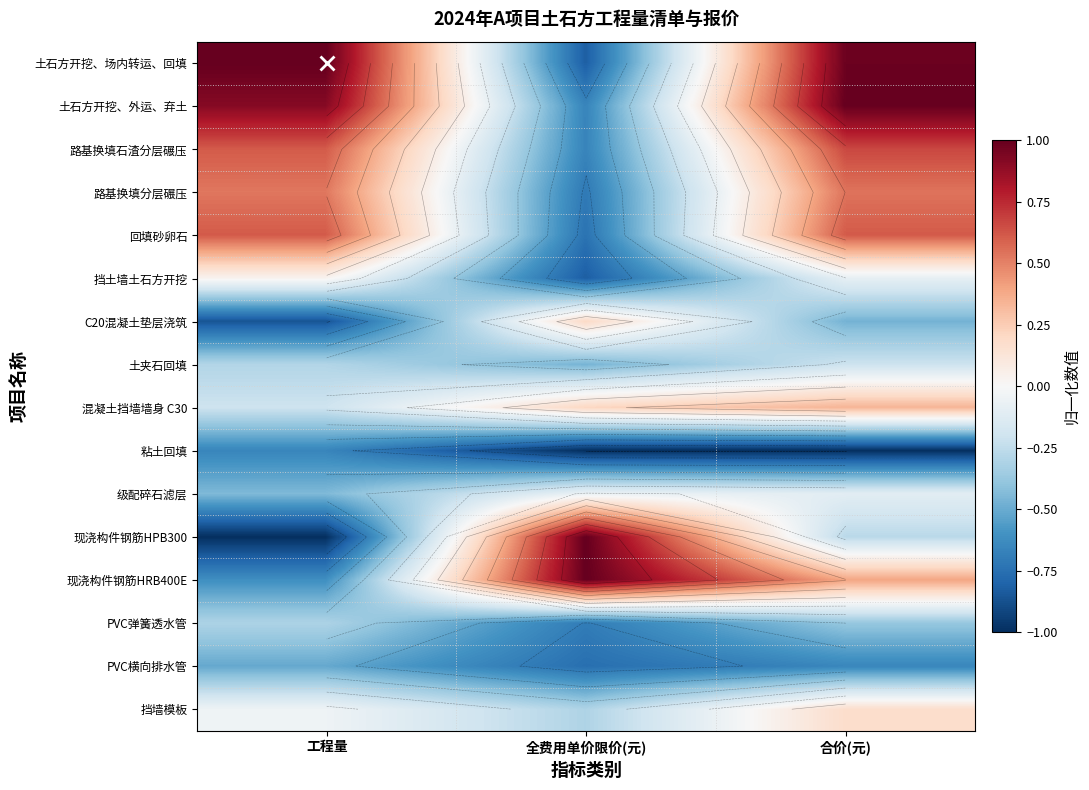

What is the maximum value shown in the chart?

1.0